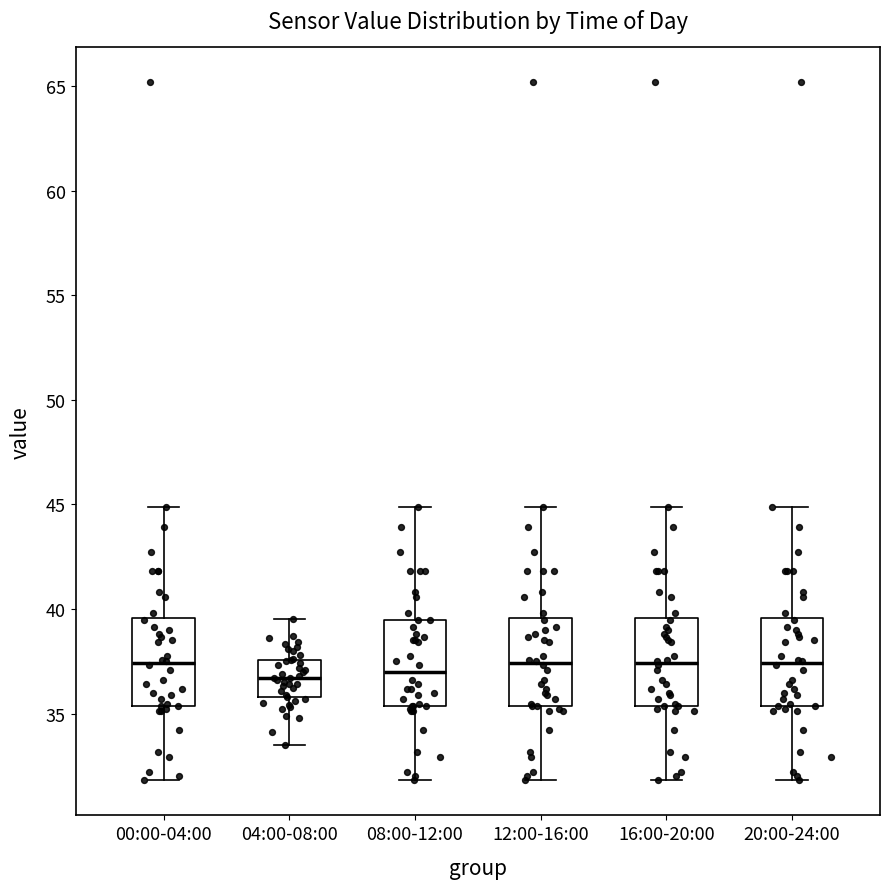

Where is the upper edge of the box for 12:00-16:00 on the y-axis? The values are not printed on the chart, so give them approximately, as read against the axis.

39.5